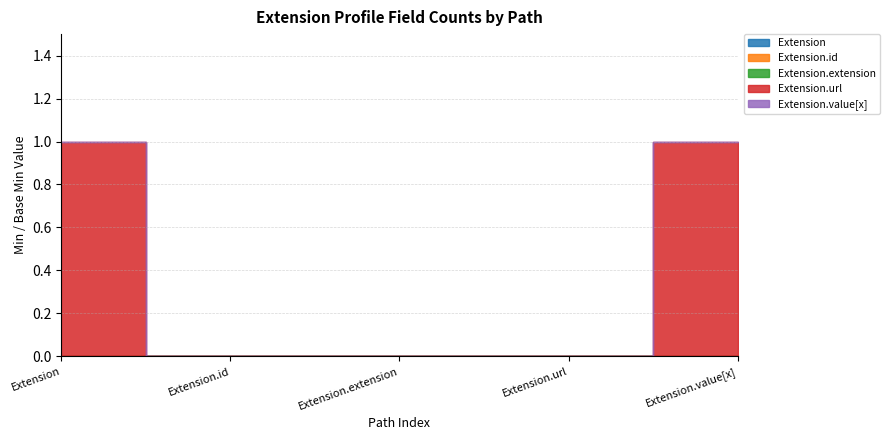

How many categories are shown in the chart?

5